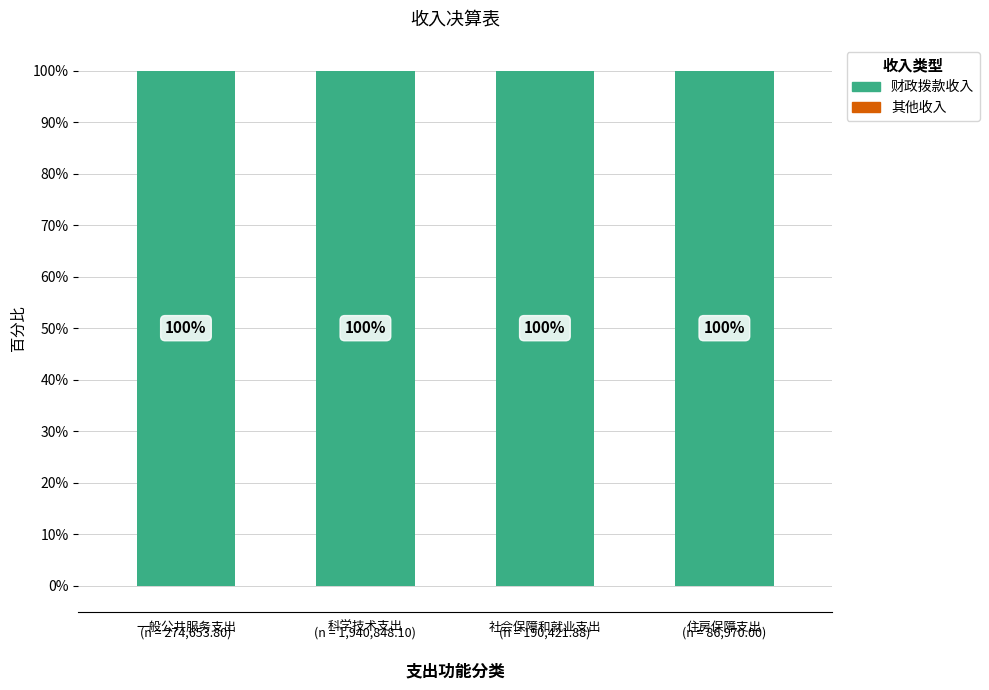

Reading right to left, extract all data points from this chart.

其他收入: 0	0	0	0
财政拨款收入: 100	100	100	100